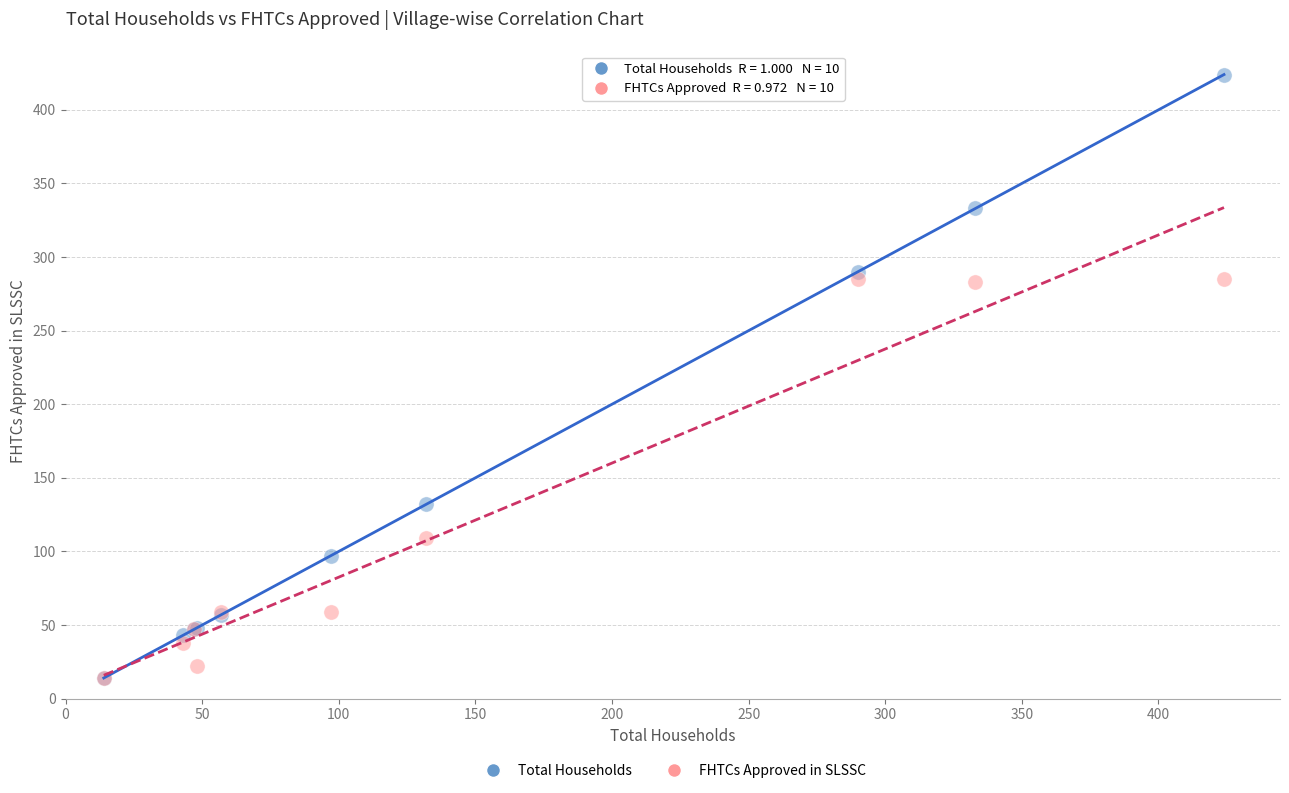

Which series has the widest spread of Y values?

Total Households